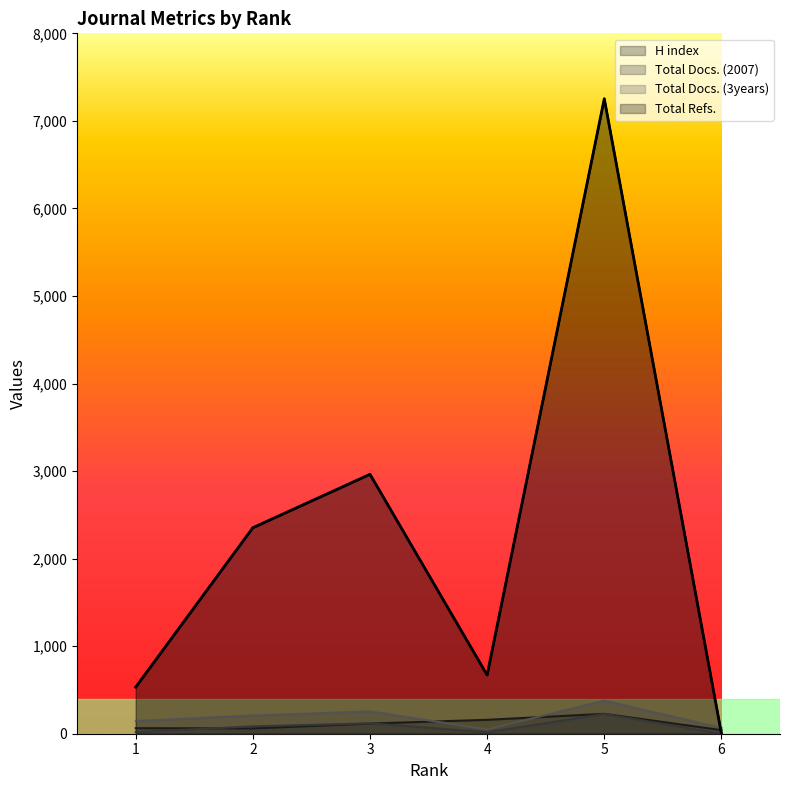

Reading left to right, extract all data points from this chart.

H index: 63	61	116	159	227	41
Total Docs. (2007): 19	84	119	17	225	0
Total Docs. (3years): 145	208	255	49	378	66
Total Refs.: 532	2353	2963	670	7253	0